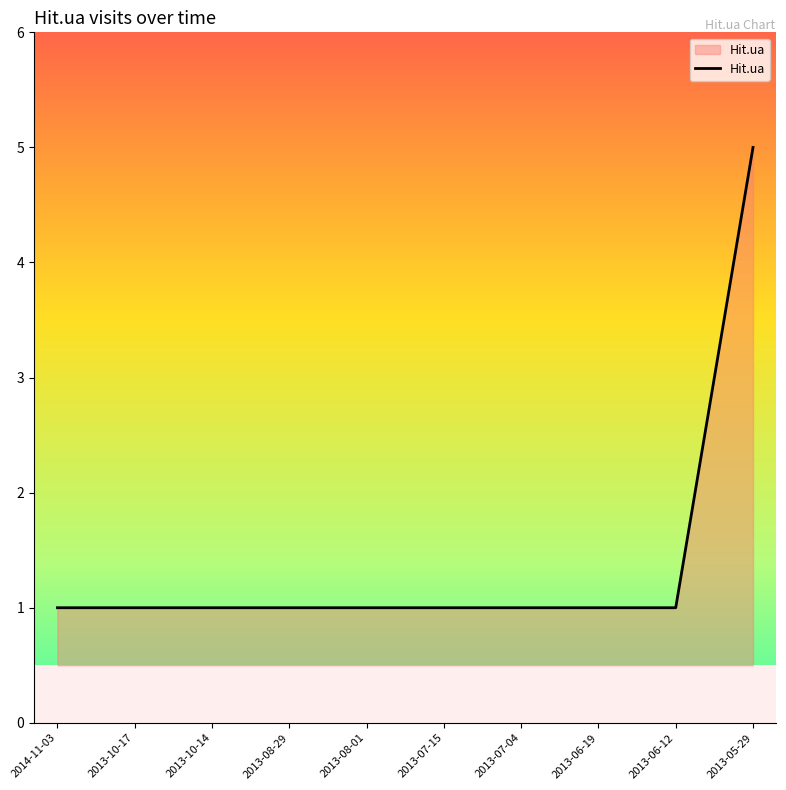

What is the sum of the values at 2013-07-04 and 2013-08-01?

2